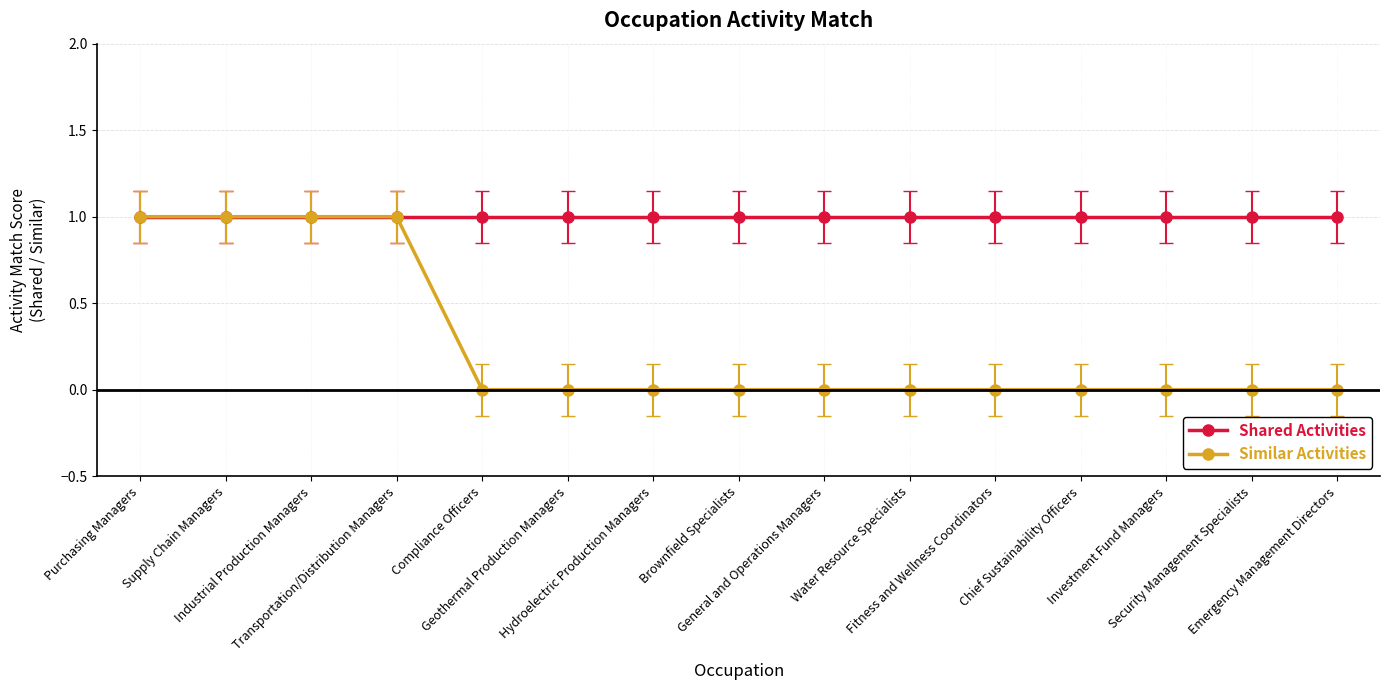

Does the chart display data point markers on the line(s)?

Yes